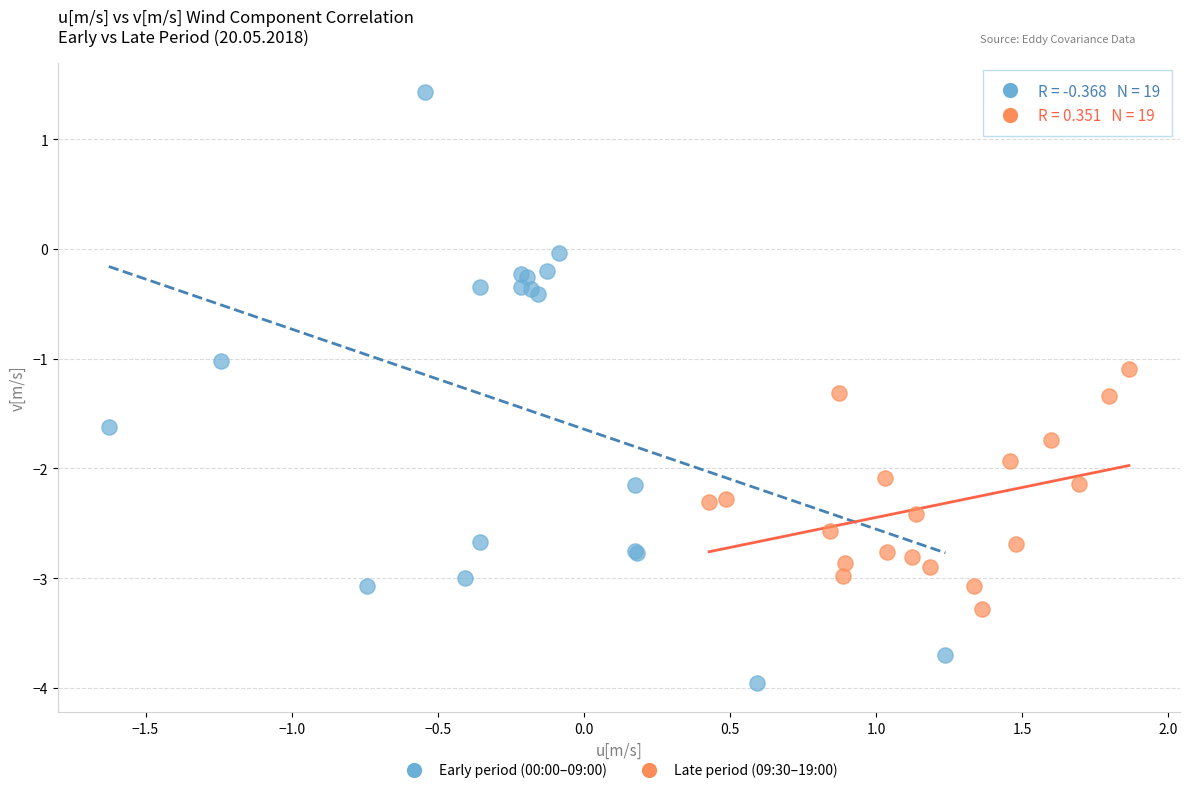

Which series has the widest spread of Y values?

Early period (00:00–09:00)